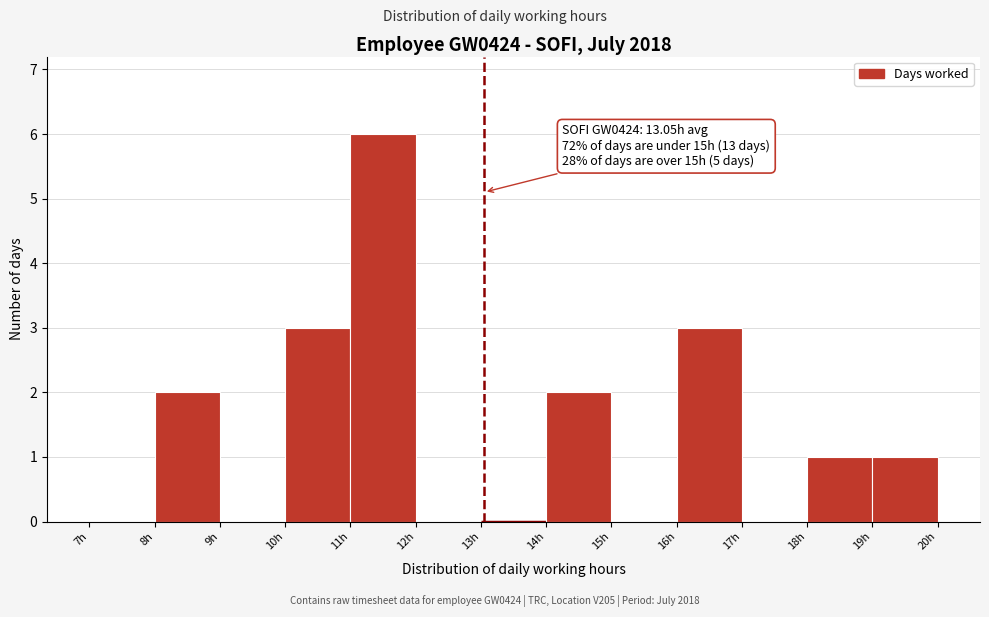

Which range on the x-axis has the tallest bar?

11 to 12